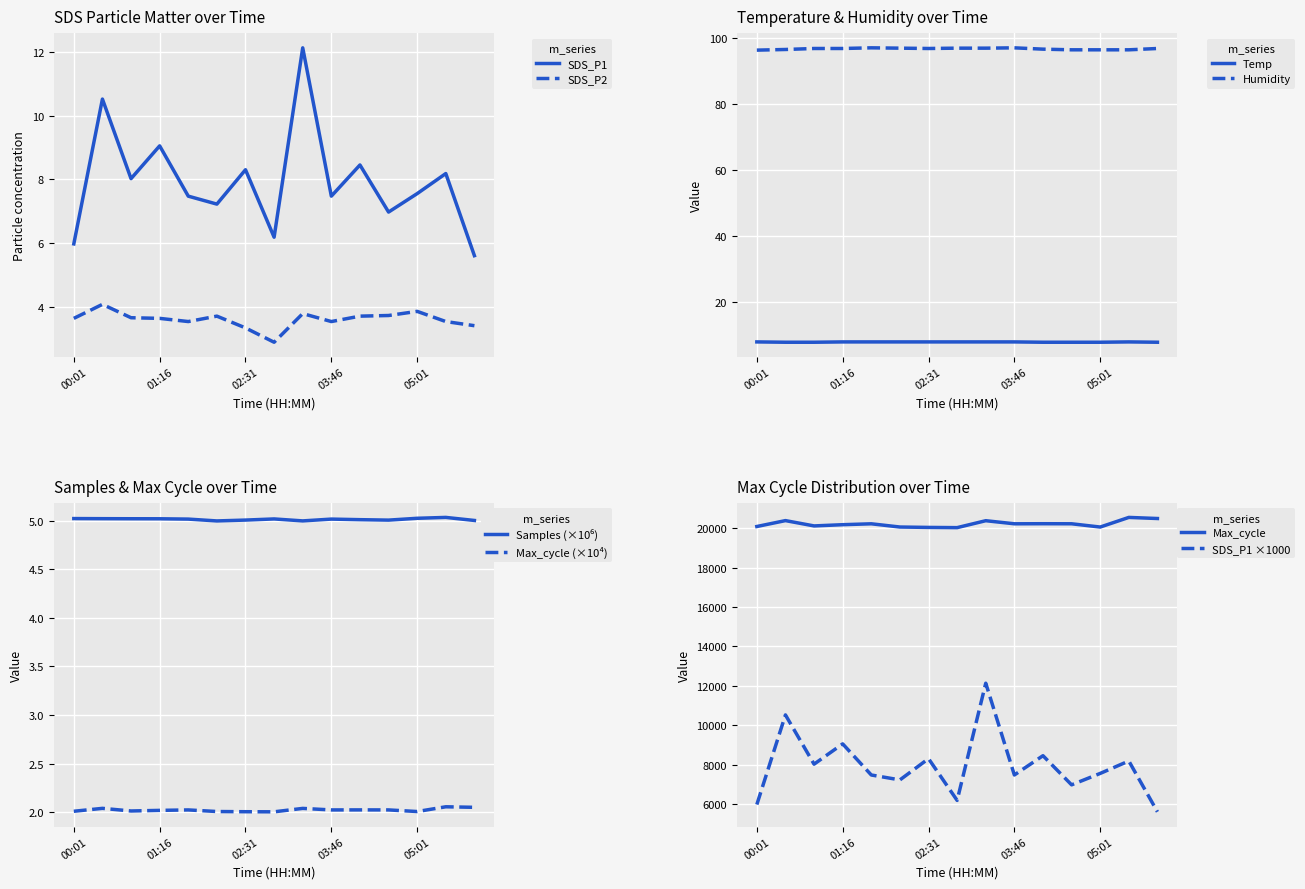

What is the spread (max minus min) of values at 02:56?

3.3